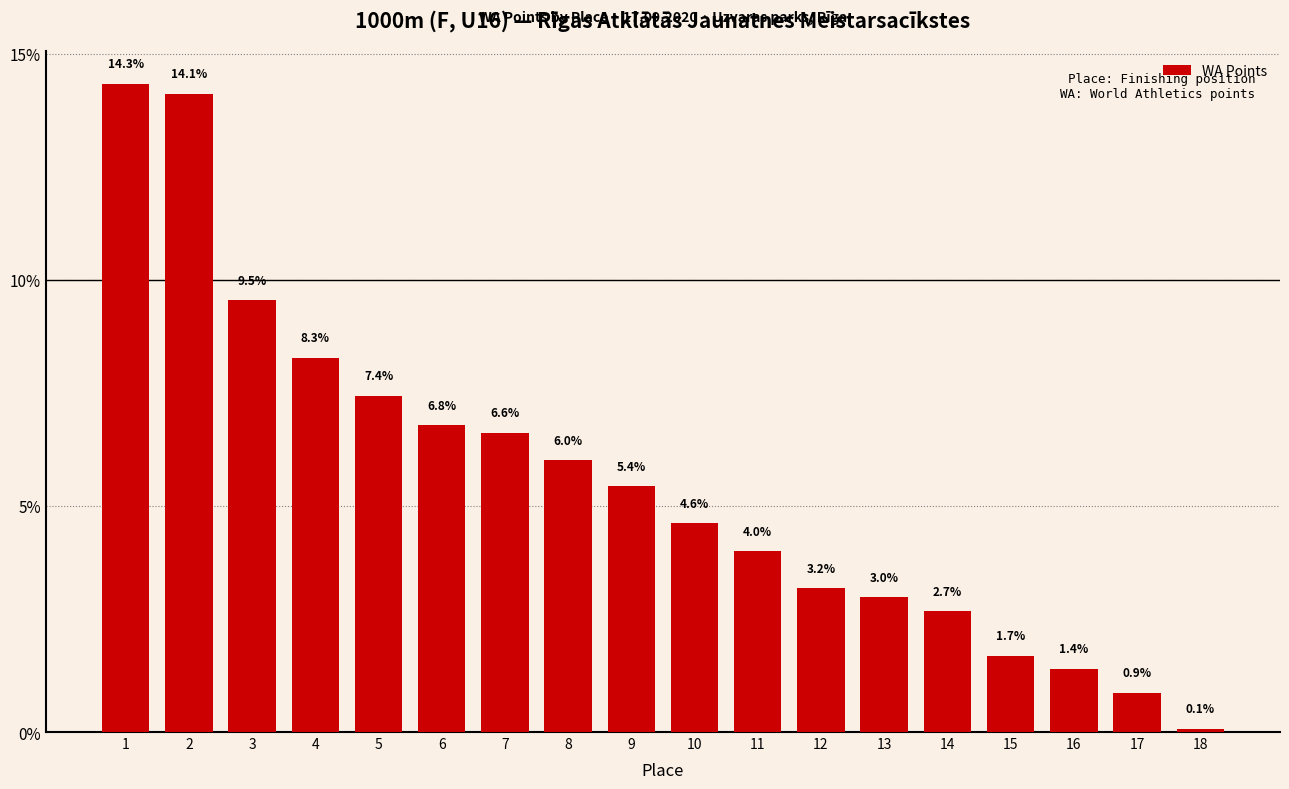

How many values exceed 5?

9